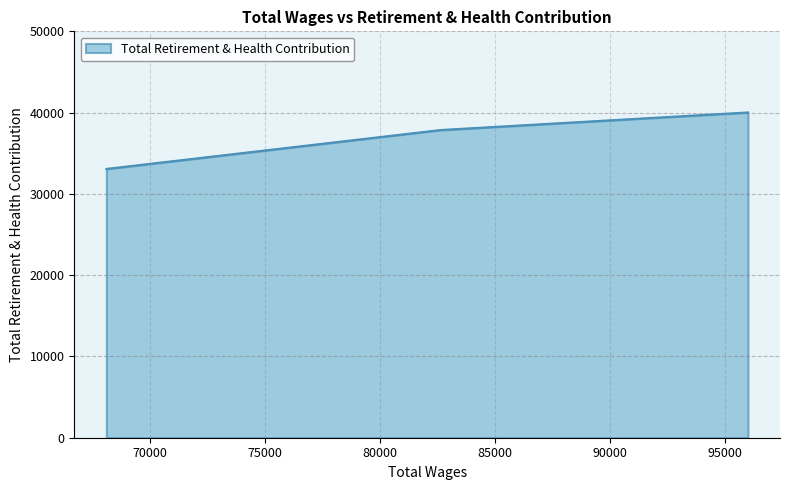

What is the difference between the second highest and minimum values?

4788